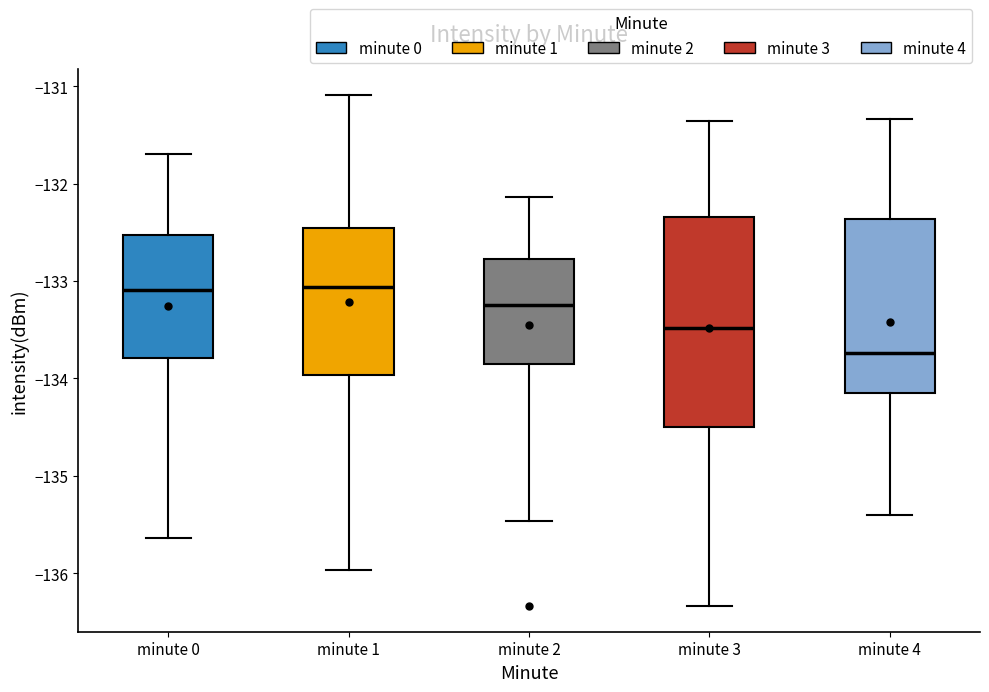

Where does the median line of the box for minute 2 sit on the y-axis? The values are not printed on the chart, so give them approximately, as read against the axis.

-133.2